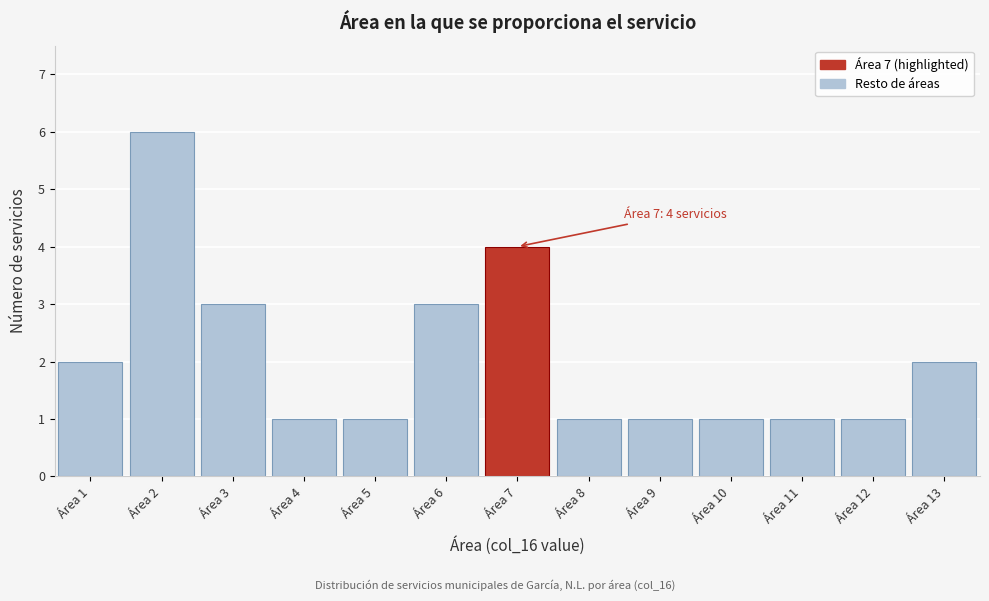

Which range on the x-axis has the tallest bar?

1.5 to 2.5